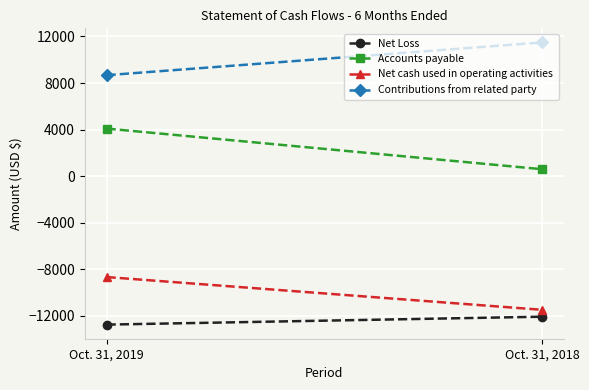

What is the difference between the Accounts payable values at Oct. 31, 2019 and Oct. 31, 2018?

3493